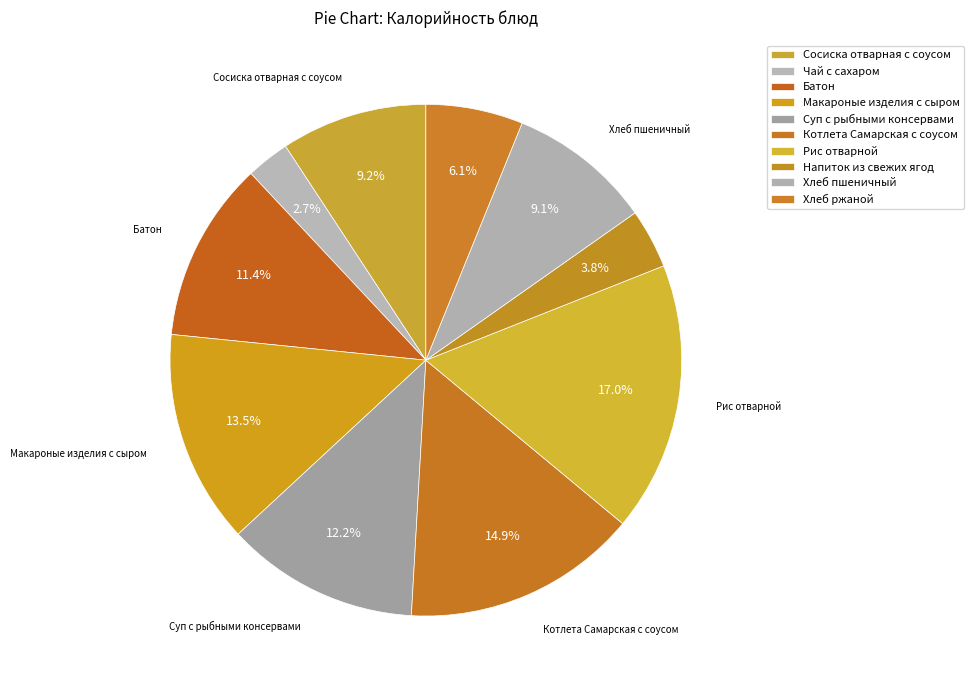

Count the number of slices in the pie.

10